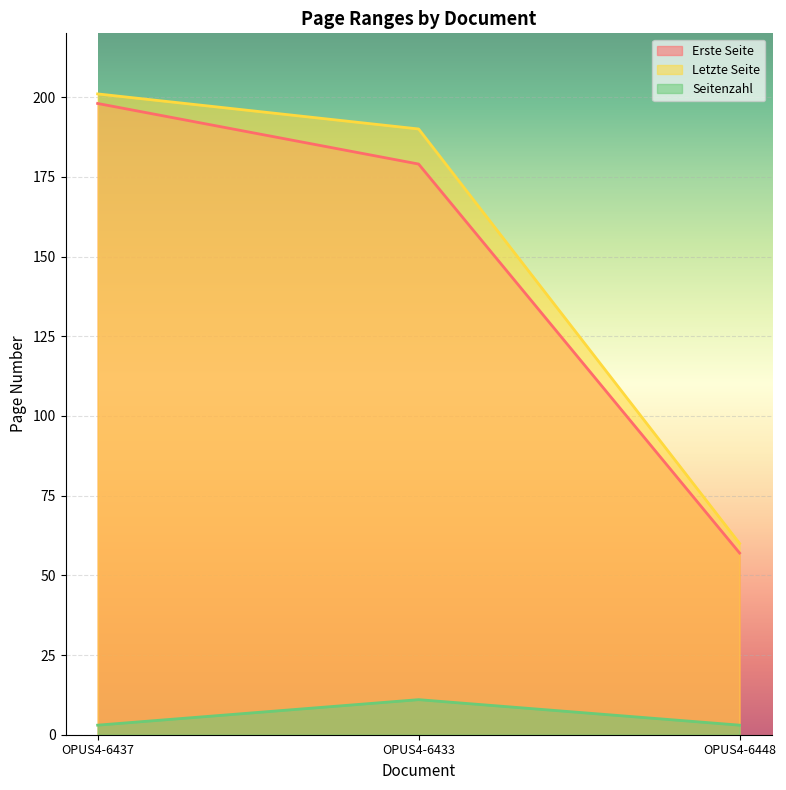

The value of Seitenzahl at OPUS4-6448 is 3. True or false?

True